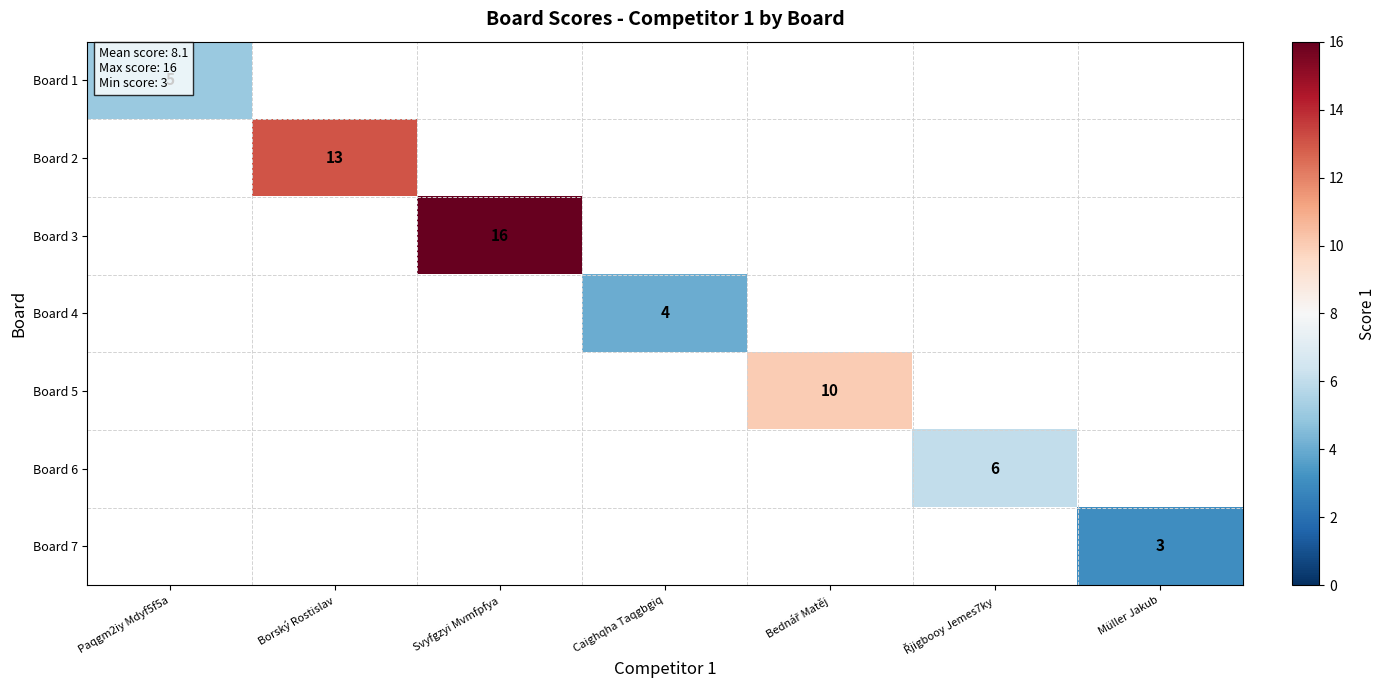

What is the minimum value shown in the chart?

3.0